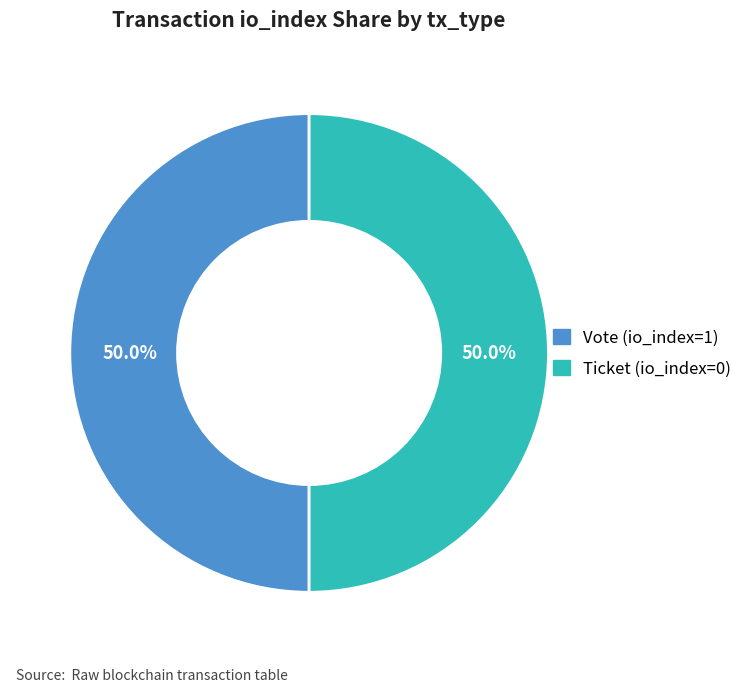

Count the number of slices in the pie.

2